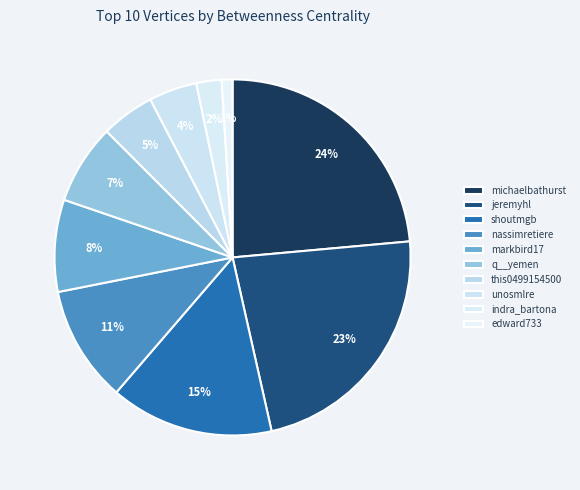

Is the sum of q__yemen and nassimretiere greater than half?

No